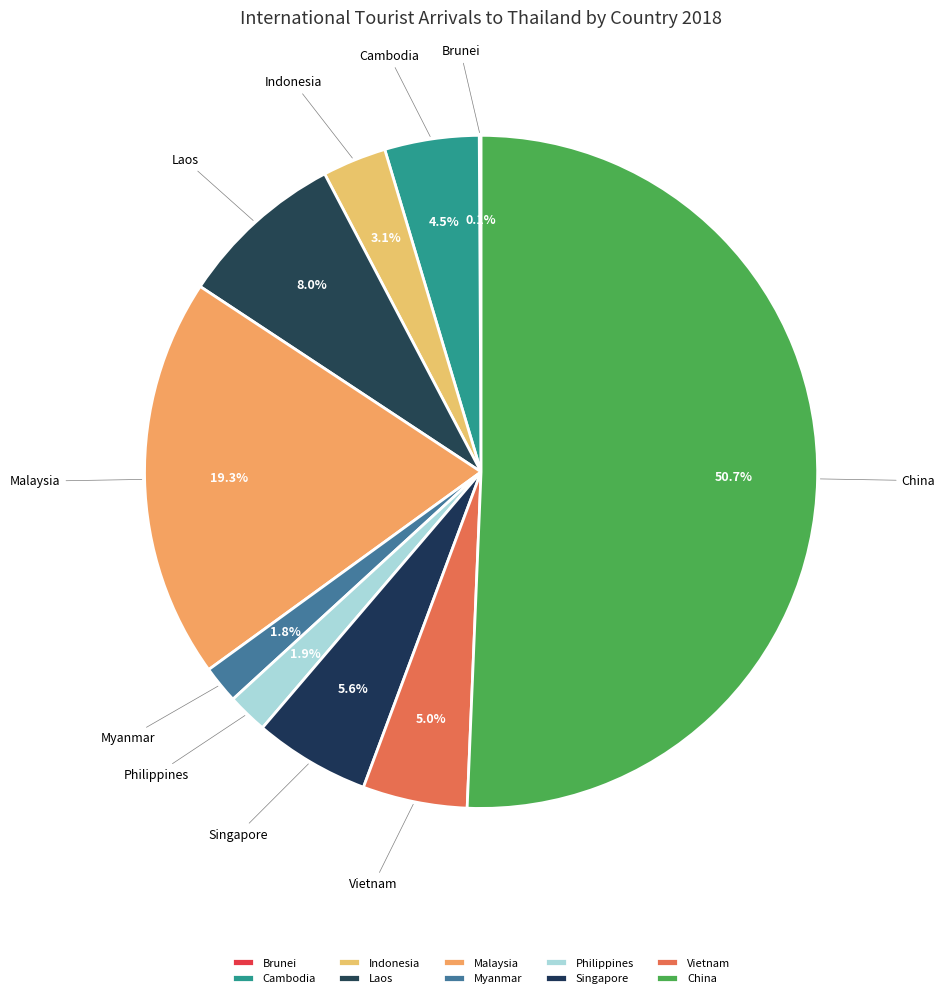

Which has a higher value, China or Vietnam?

China